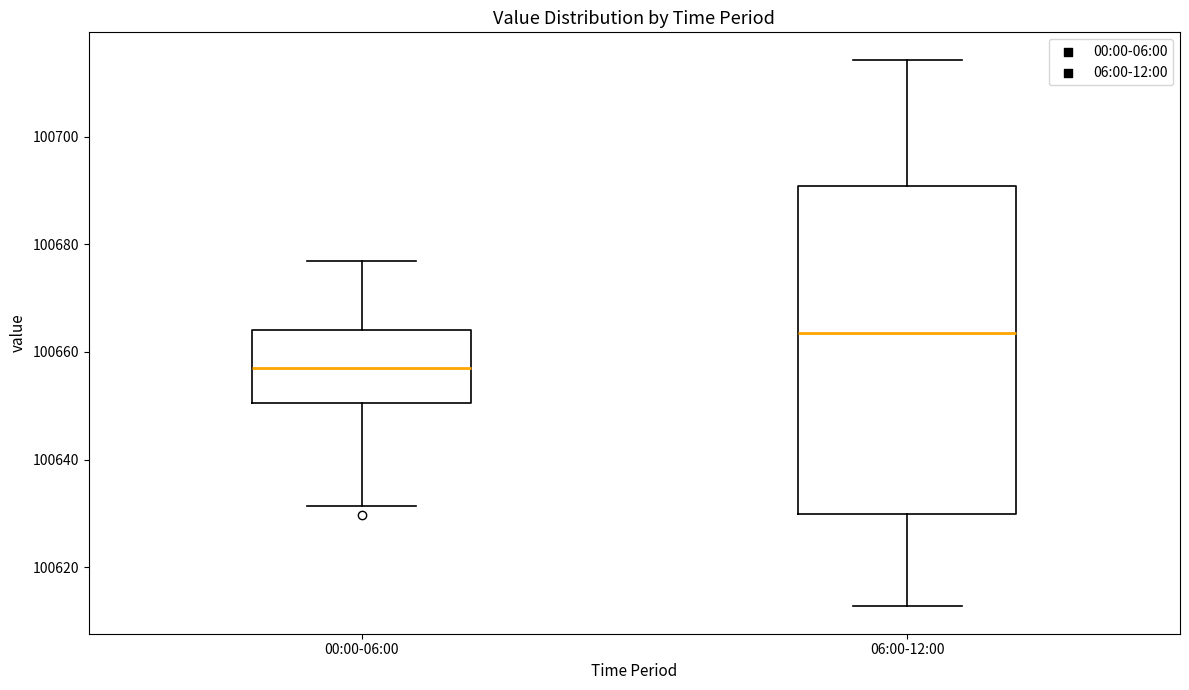

Comparing the boxes themselves (not the whiskers), which one is the tallest?

06:00-12:00